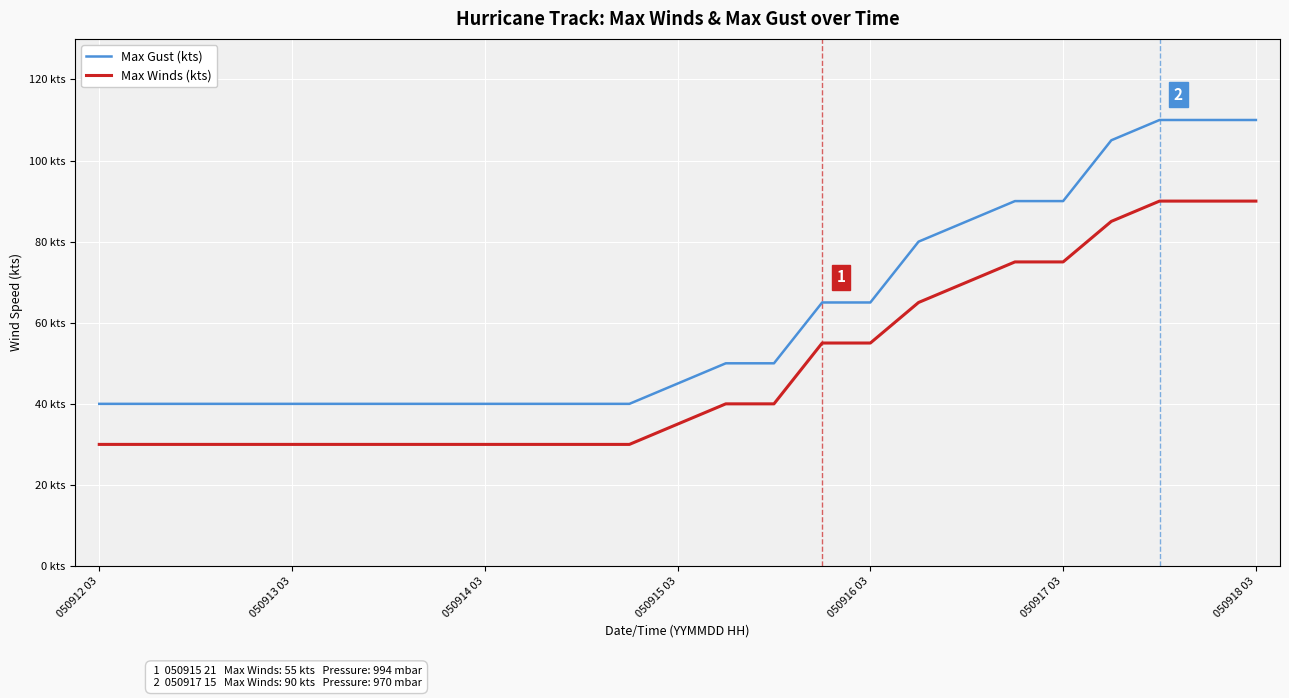

Which series has the widest spread of values?

Max Gust (kts)